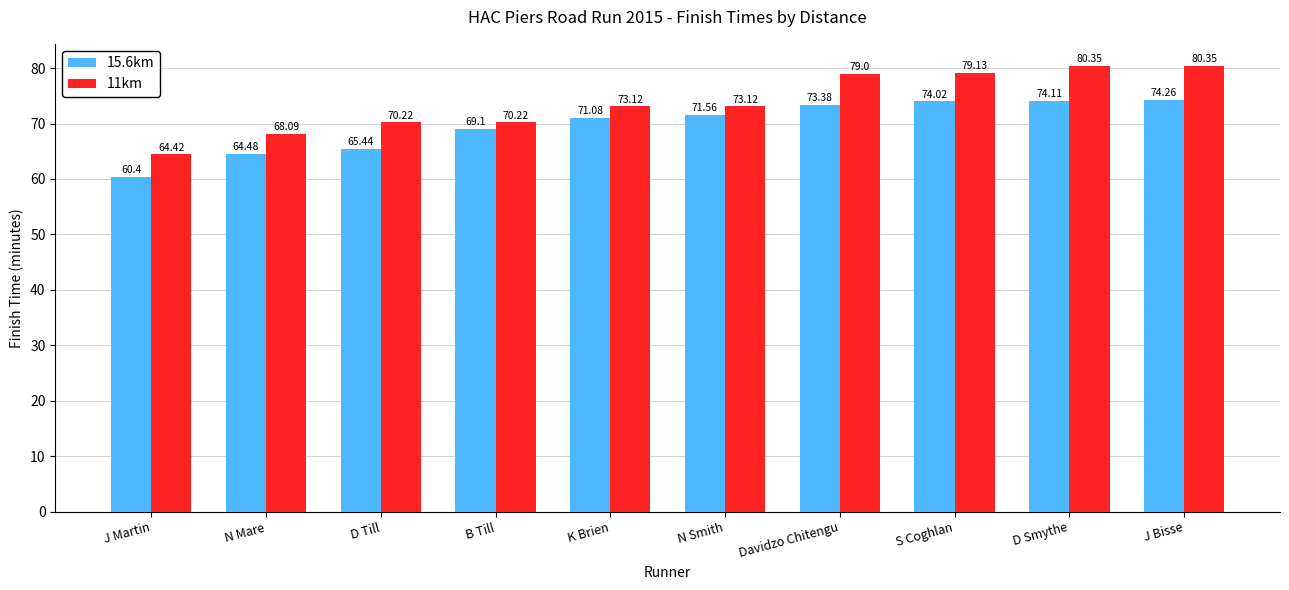

How many series are shown in this chart?

2